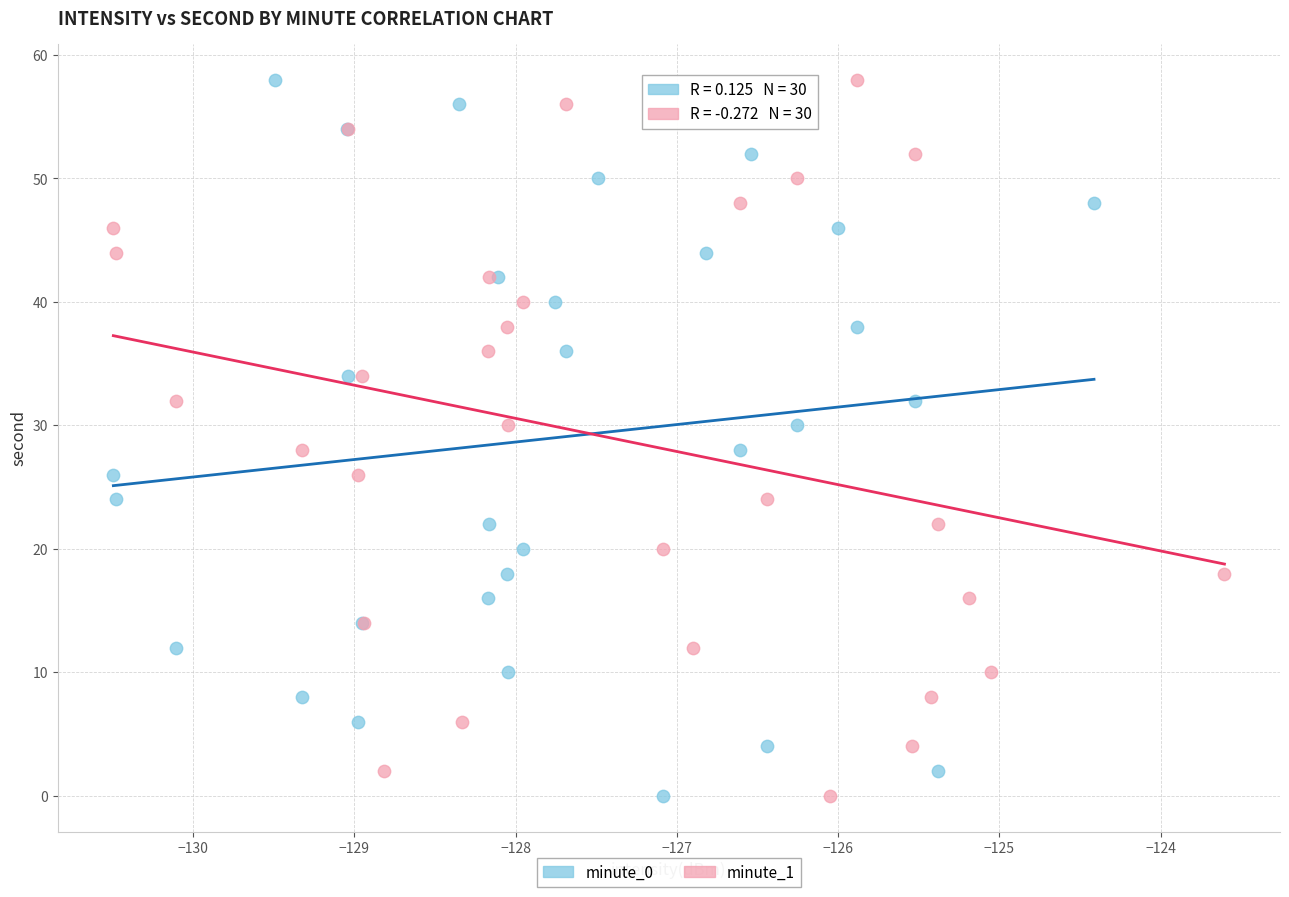

What are all the series names shown in the legend?

minute_0, minute_1